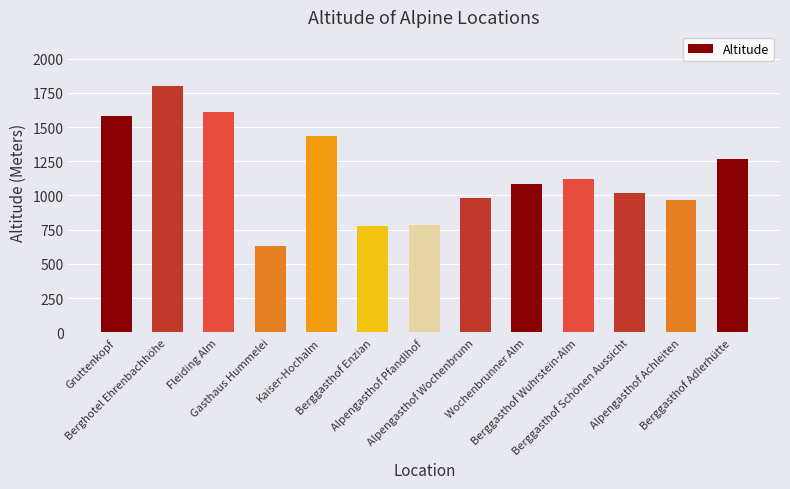

True or false: the data shows 208 at Alpengasthof Pfandlhof.

False